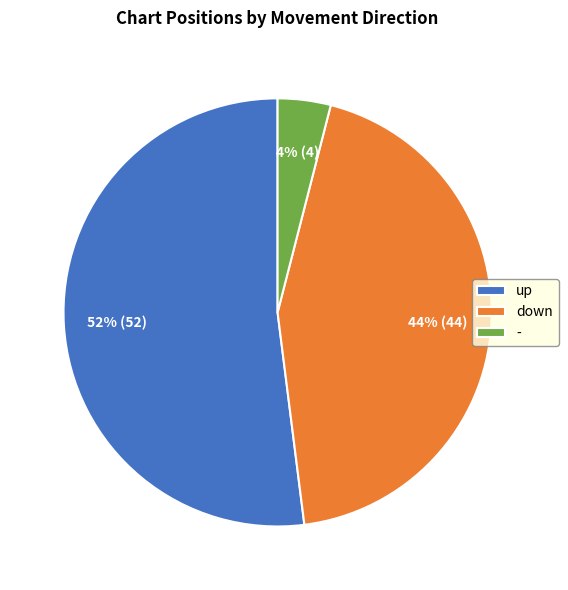

Between up and -, which is larger?

up